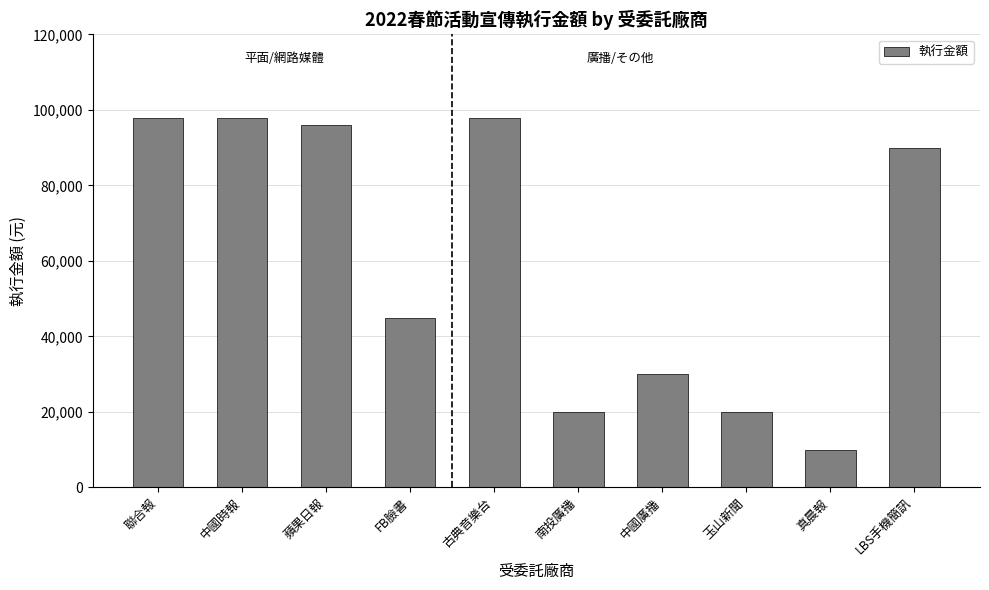

What is the label of the 3rd bar from the right?

玉山新聞